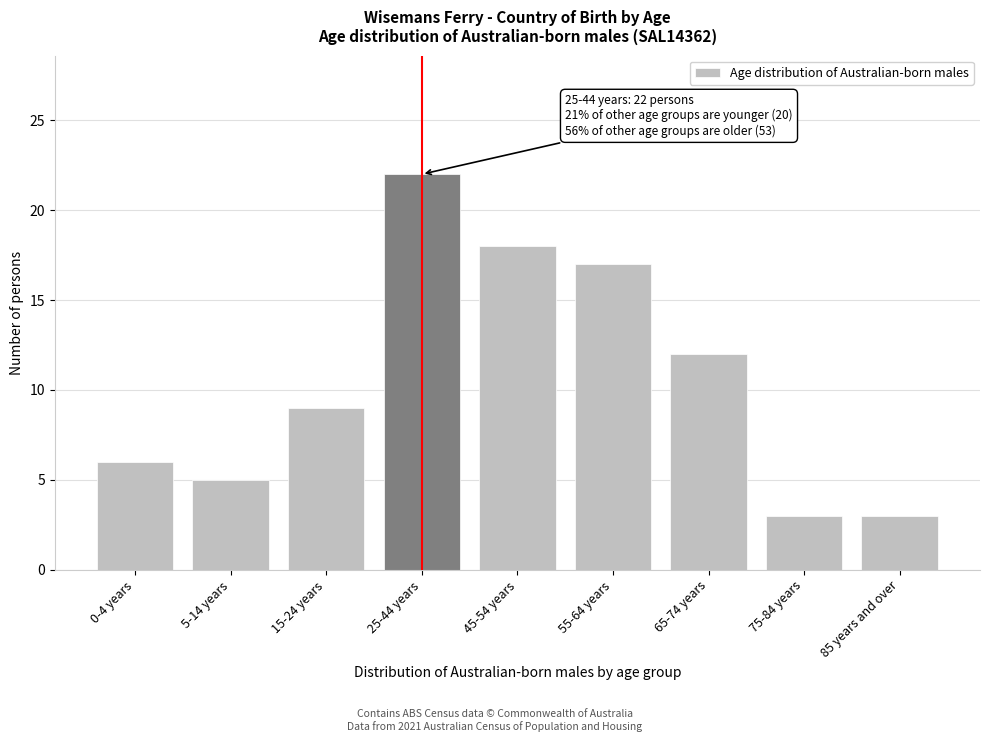

Reading left to right, transcribe all the data shown in this chart.

6	5	9	22	18	17	12	3	3